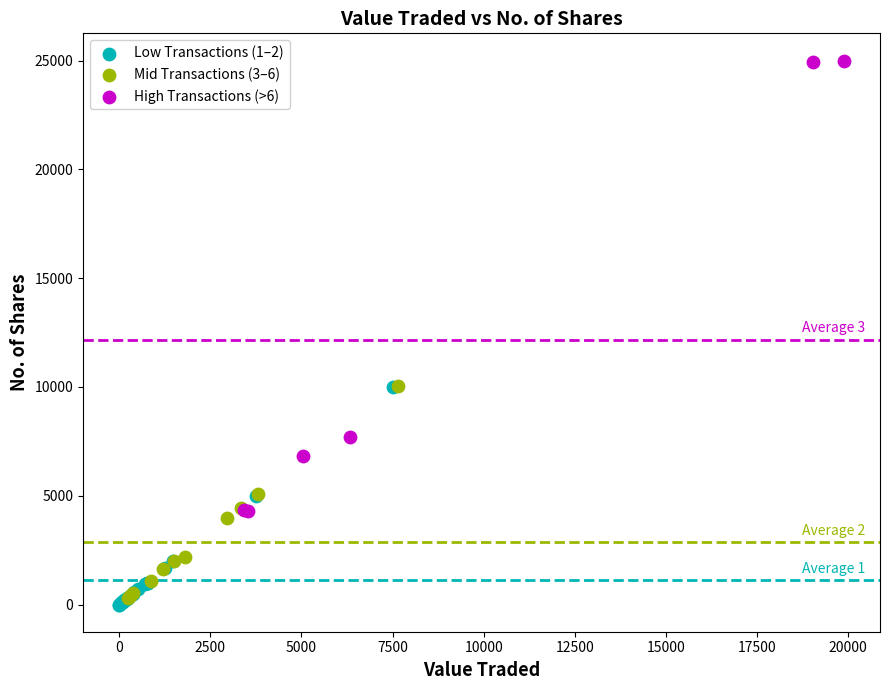

Which series has the widest spread of Y values?

High Transactions (>6)